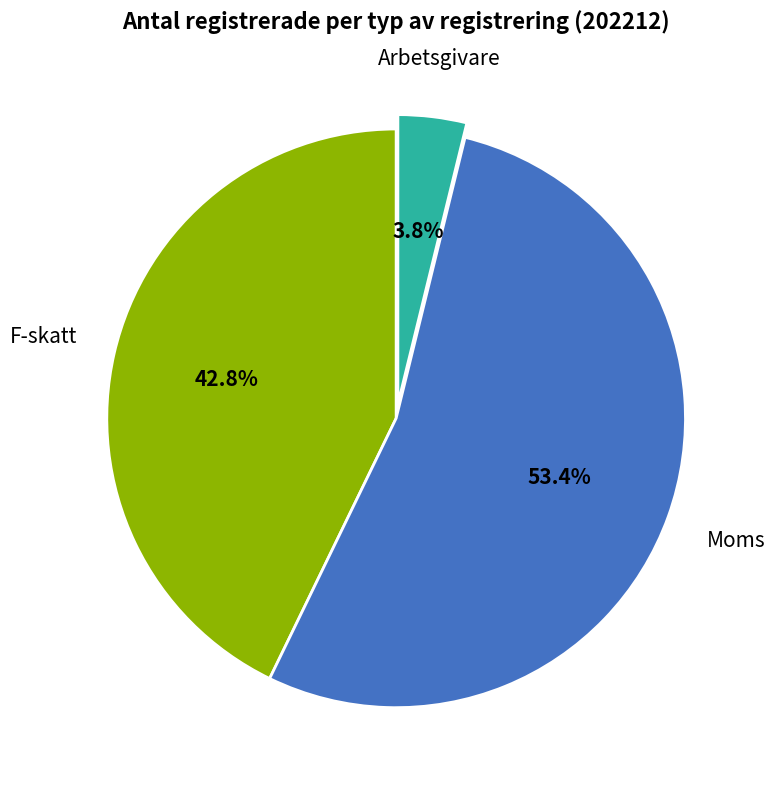

To the nearest percent, what is the average slice percentage?

33%